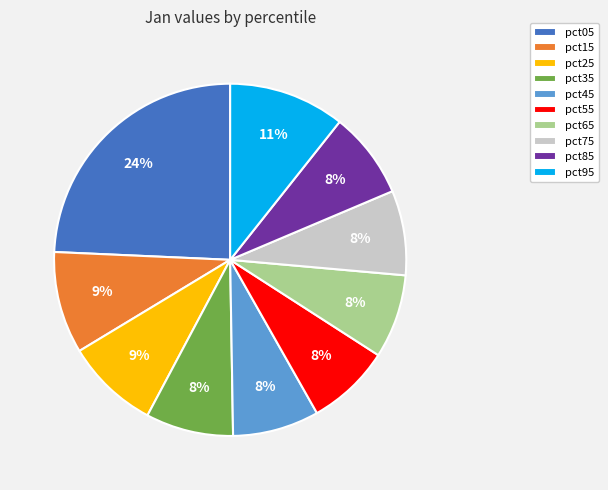

Do pct15 and pct55 together represent more than half of the pie?

No